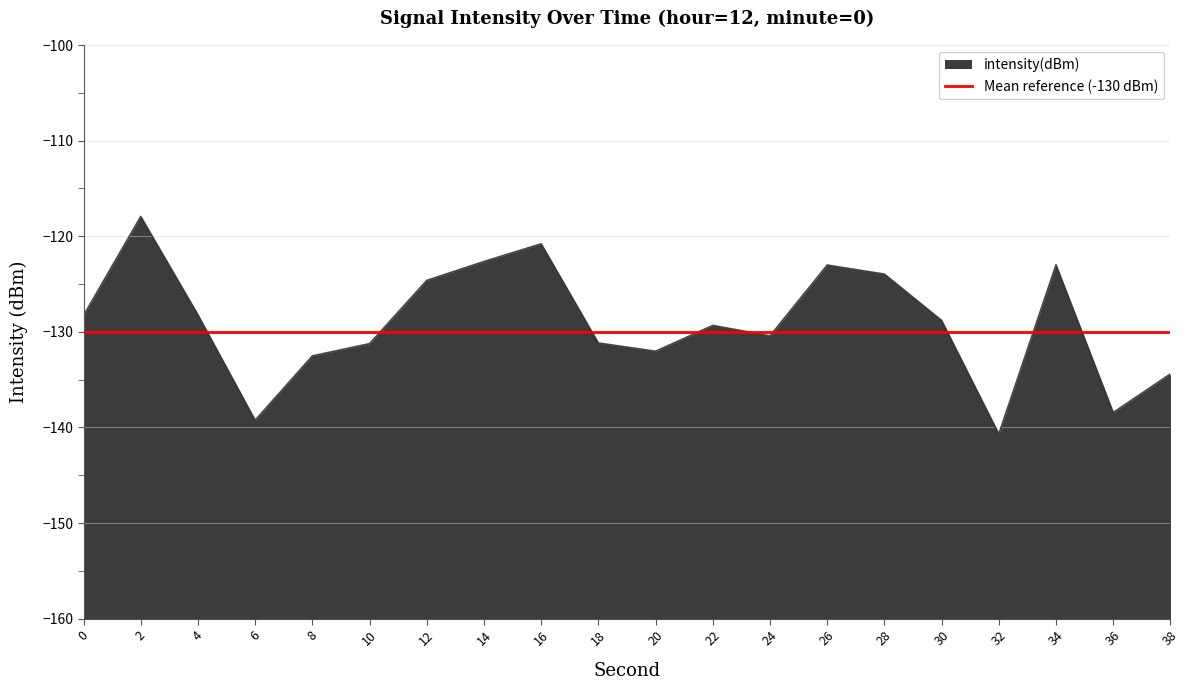

How many values exceed -128?

7